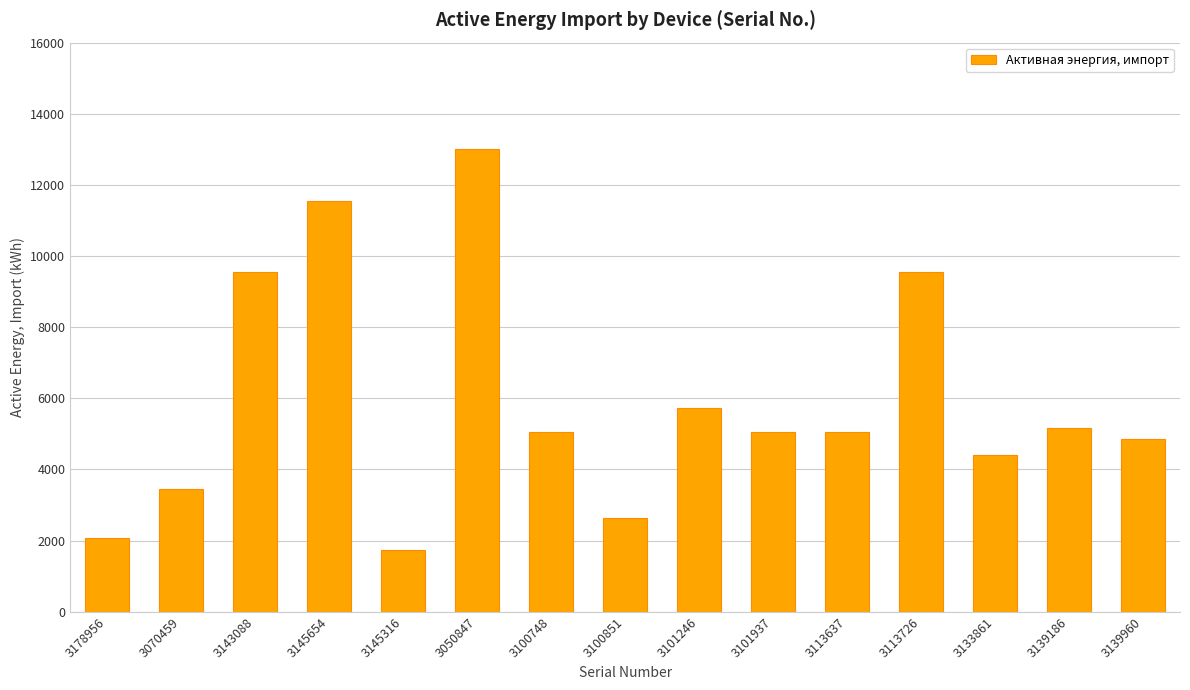

What position from the right is 3050847?

10